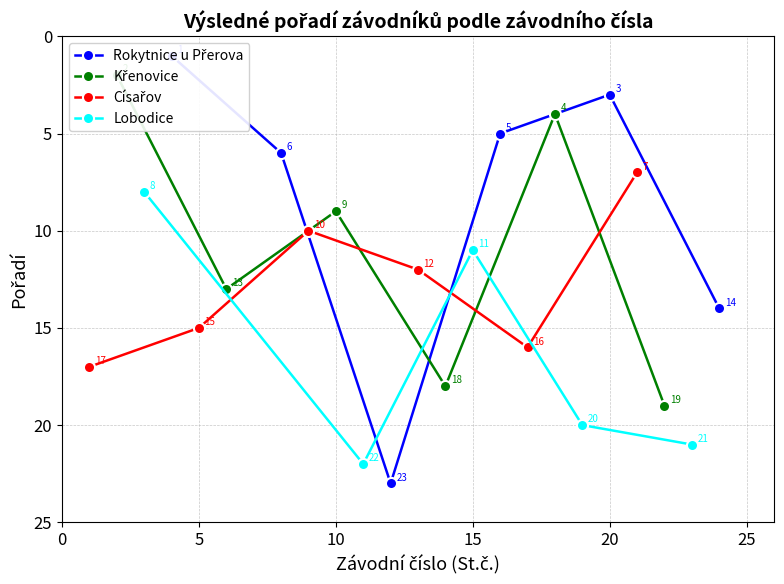

True or false: Císařov has more than 1 interior local peaks.

False